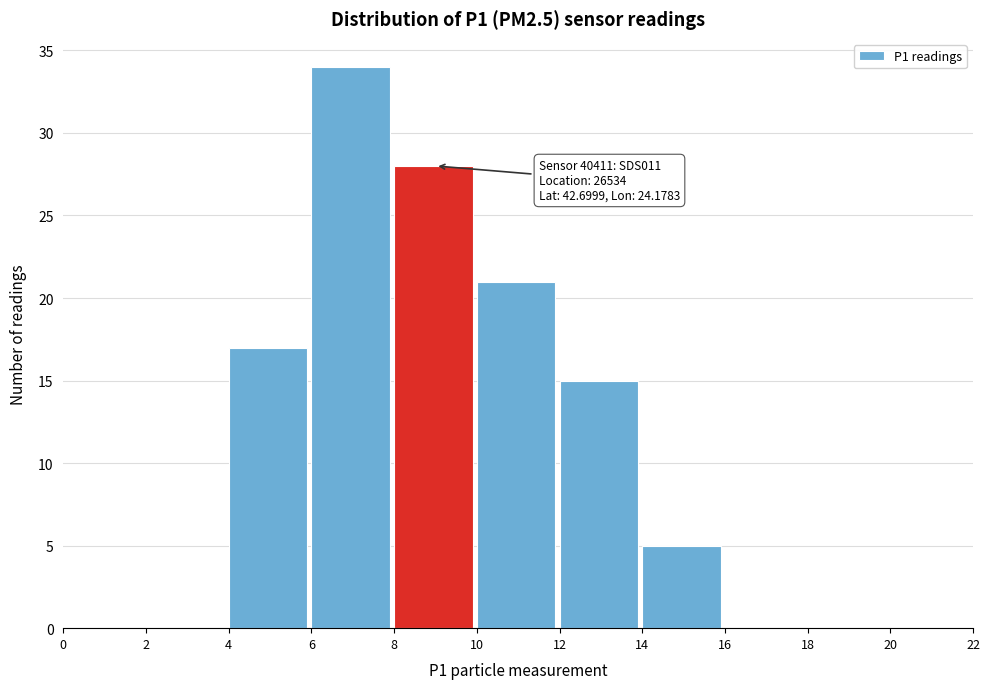

Over which range of the x-axis is the bar tallest?

6 to 8